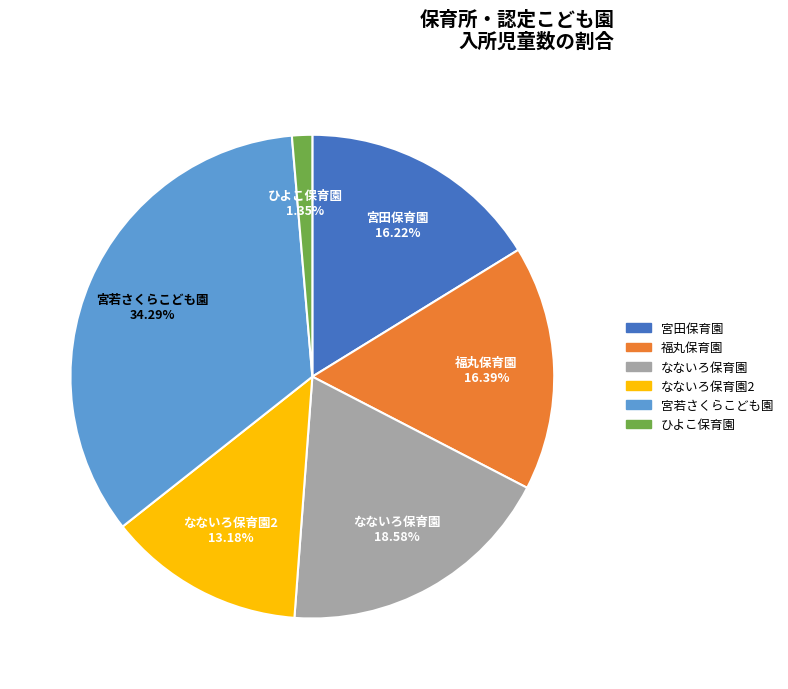

Is there a majority slice in this chart?

No